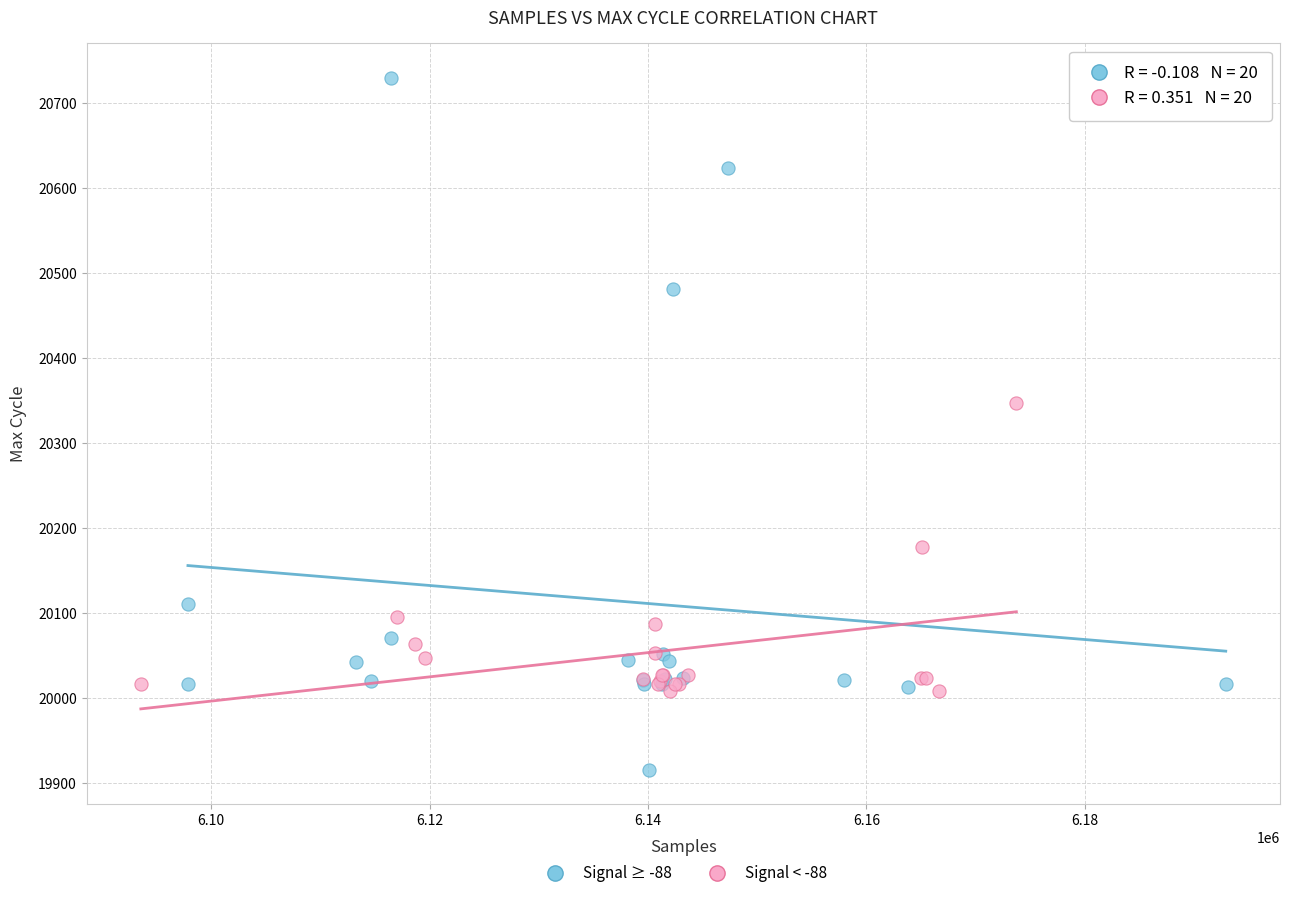

Which series reaches the maximum Y coordinate?

Signal ≥ -88